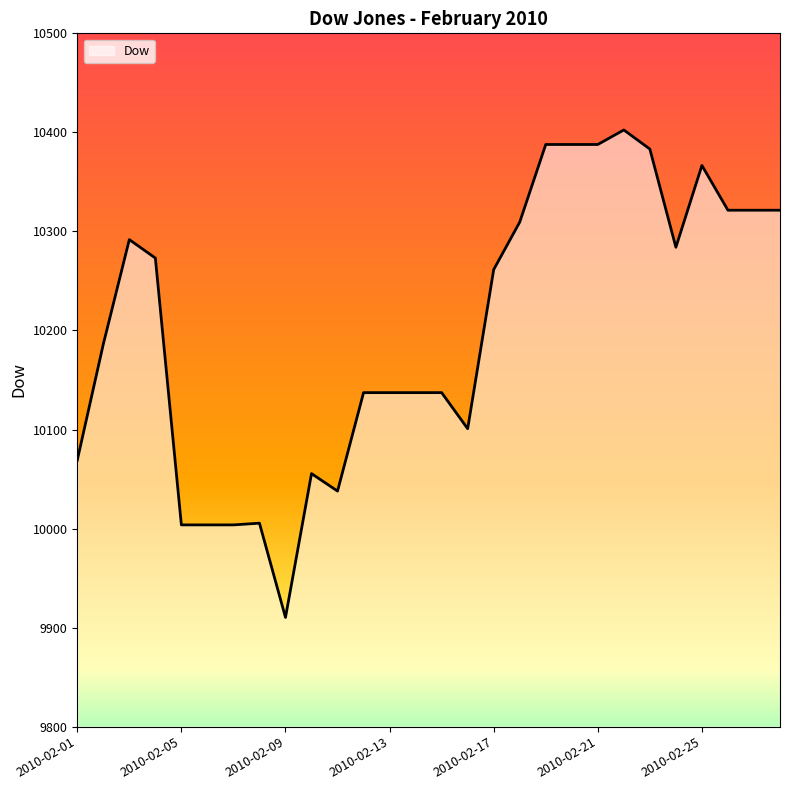

What is the minimum value shown in the chart?

9910.3